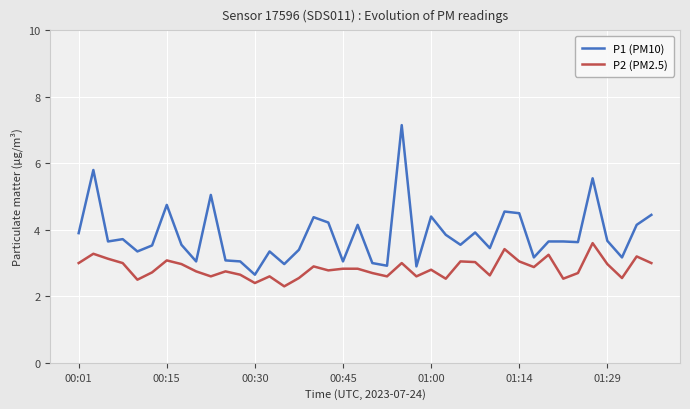

Which series has the largest total across all categories?

P1 (PM10)